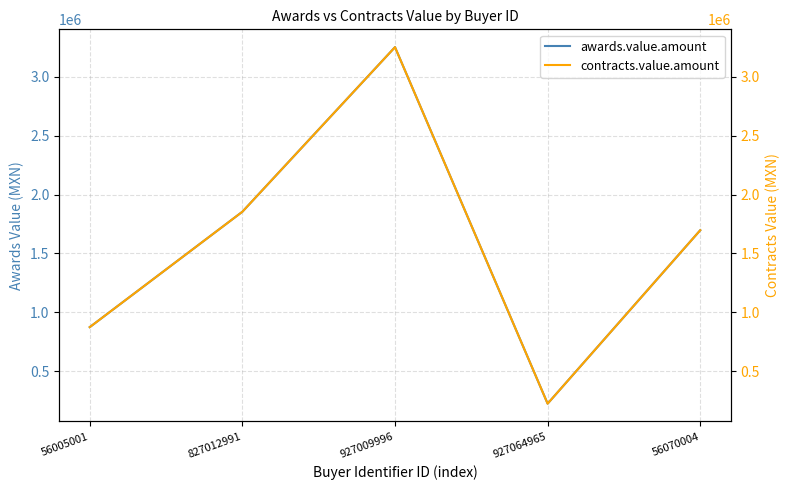

Which series changed the most between 56005001 and 827012991?

awards.value.amount